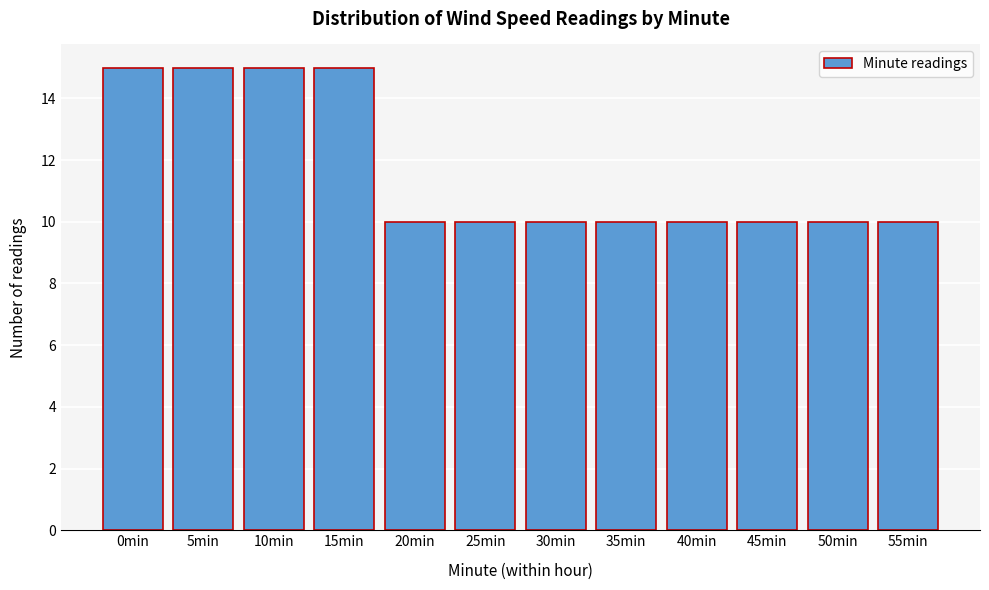

Reading left to right, transcribe all the data shown in this chart.

0min=15	5min=15	10min=15	15min=15	20min=10	25min=10	30min=10	35min=10	40min=10	45min=10	50min=10	55min=10